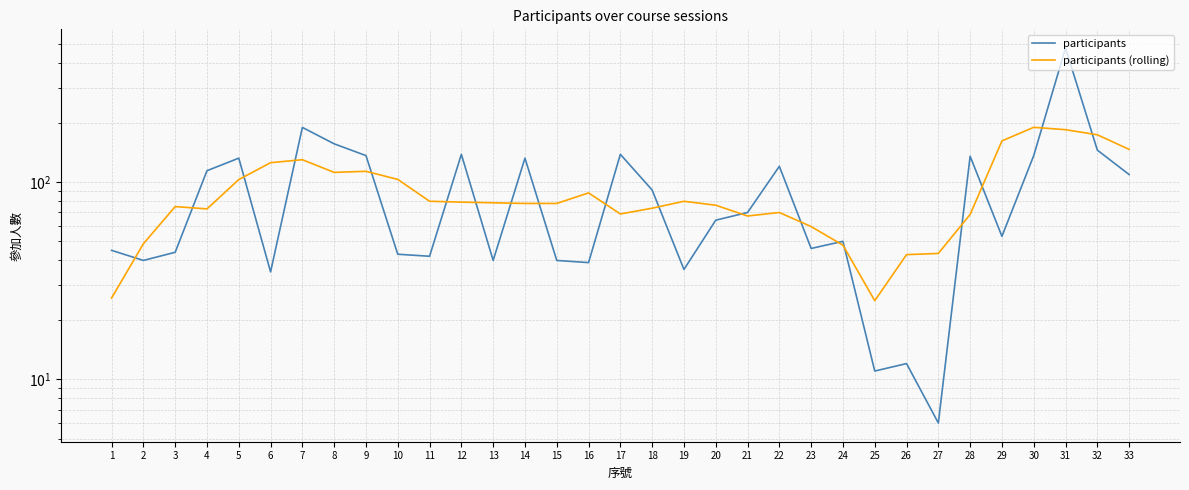

How many intersections are there between participants and participants (rolling)?

19